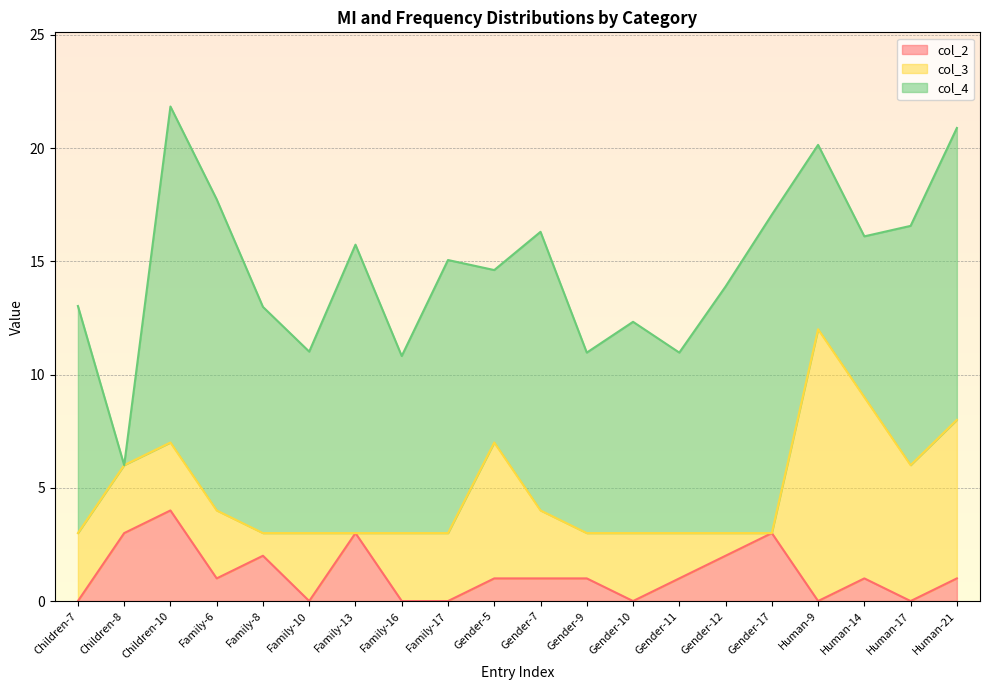

Between which two adjacent categories do col_4 and col_2 first intersect?

Children-7 and Children-8